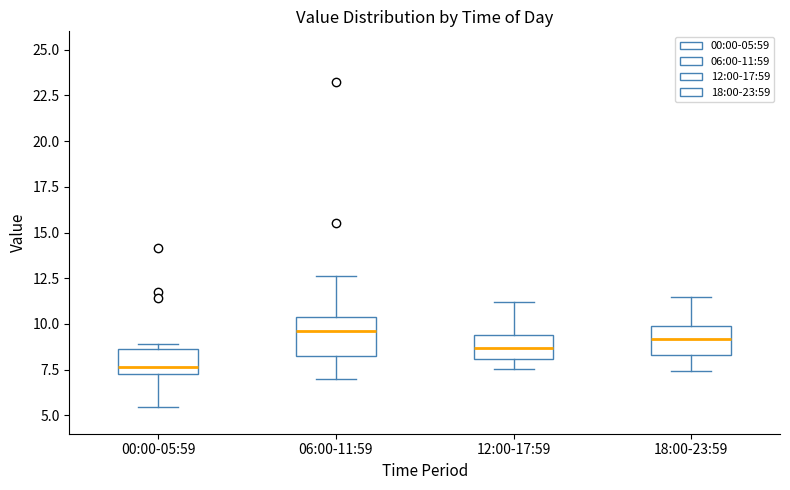

Reading left to right, read every box against the y-axis: the position of its median line, the range the box covers, and the ends of its whiskers. The values are not printed on the chart, so give them approximately, as read against the axis.

00:00-05:59: median 7.5 (just above the box's lower edge), box 7.5 to 8.5, whiskers 5.5 to 9.0
06:00-11:59: median 9.5, box 8.0 to 10.5, whiskers 7.0 to 12.5
12:00-17:59: median 8.5, box 8.0 to 9.5, whiskers 7.5 to 11.0
18:00-23:59: median 9.0, box 8.5 to 10.0, whiskers 7.5 to 11.5